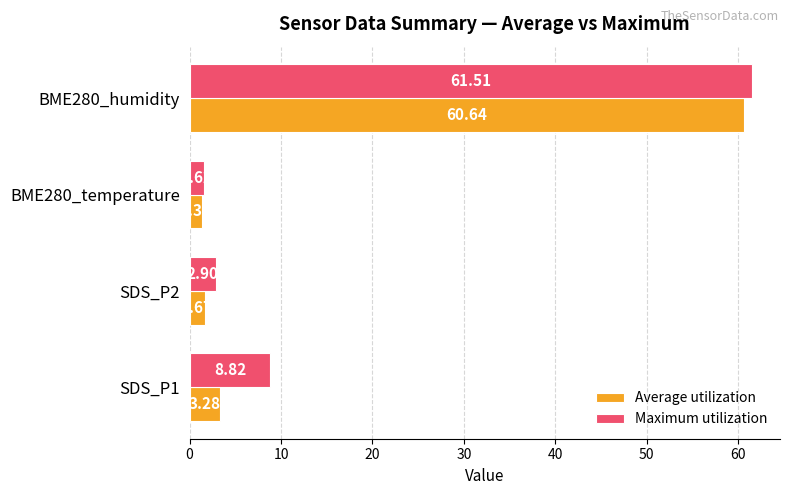

Which category has the lowest value across all series?

BME280_temperature